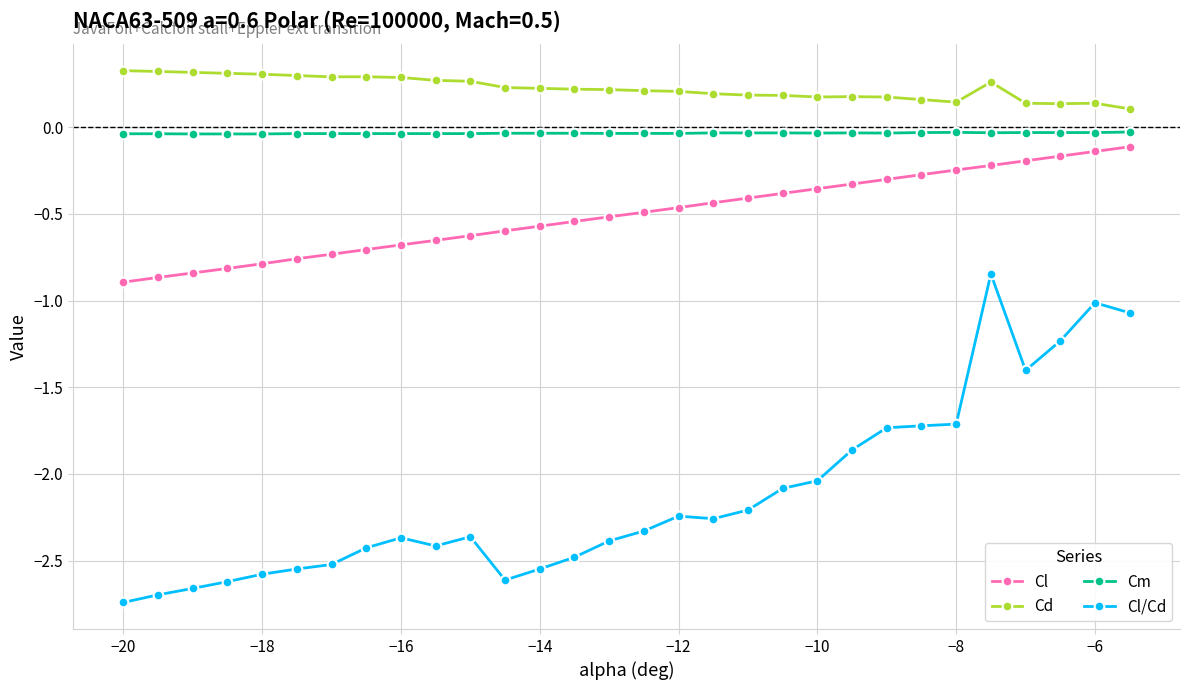

True or false: Cd and Cm cross at least once.

False